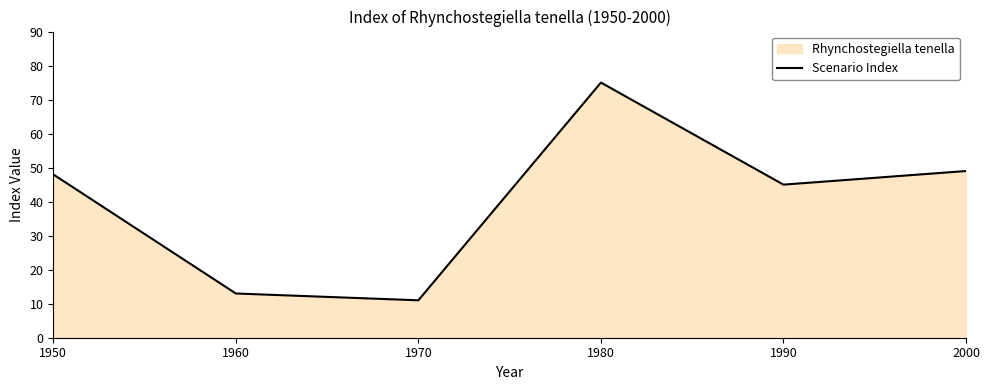

The value at 2000 is 32. True or false?

False